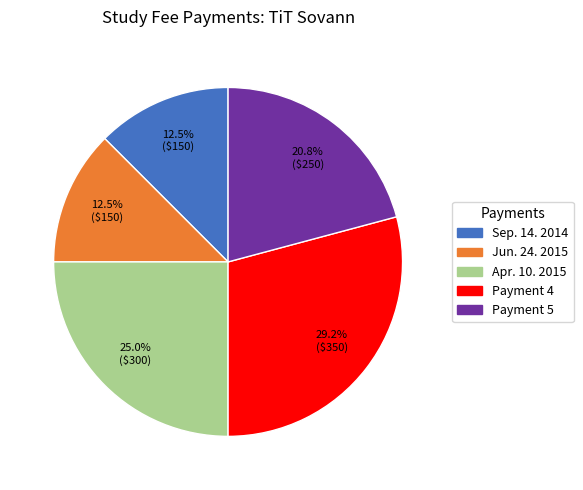

What is the largest slice in the pie chart?

Payment 4